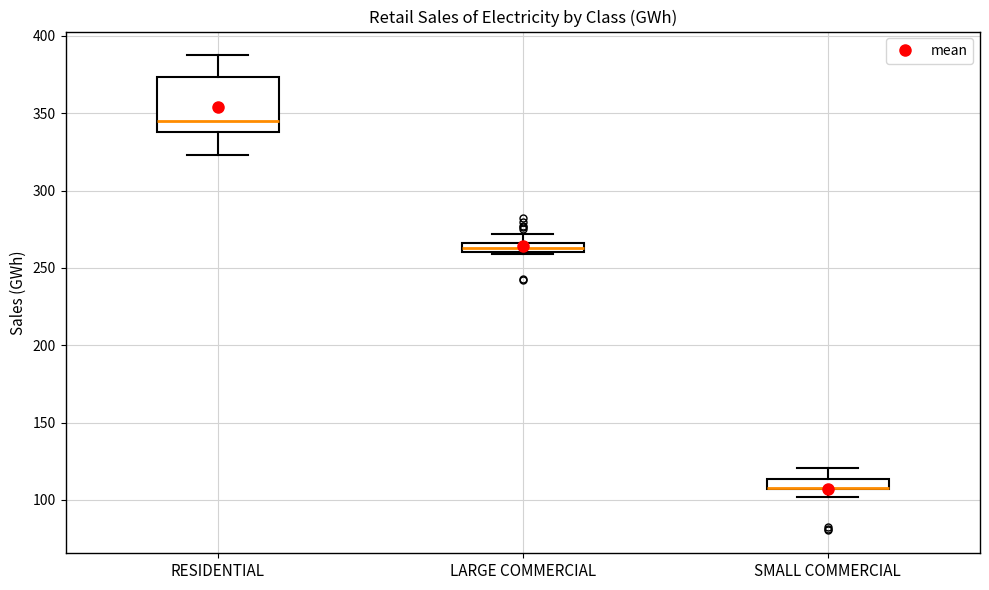

Where is the upper edge of the box for SMALL COMMERCIAL on the y-axis? The values are not printed on the chart, so give them approximately, as read against the axis.

115